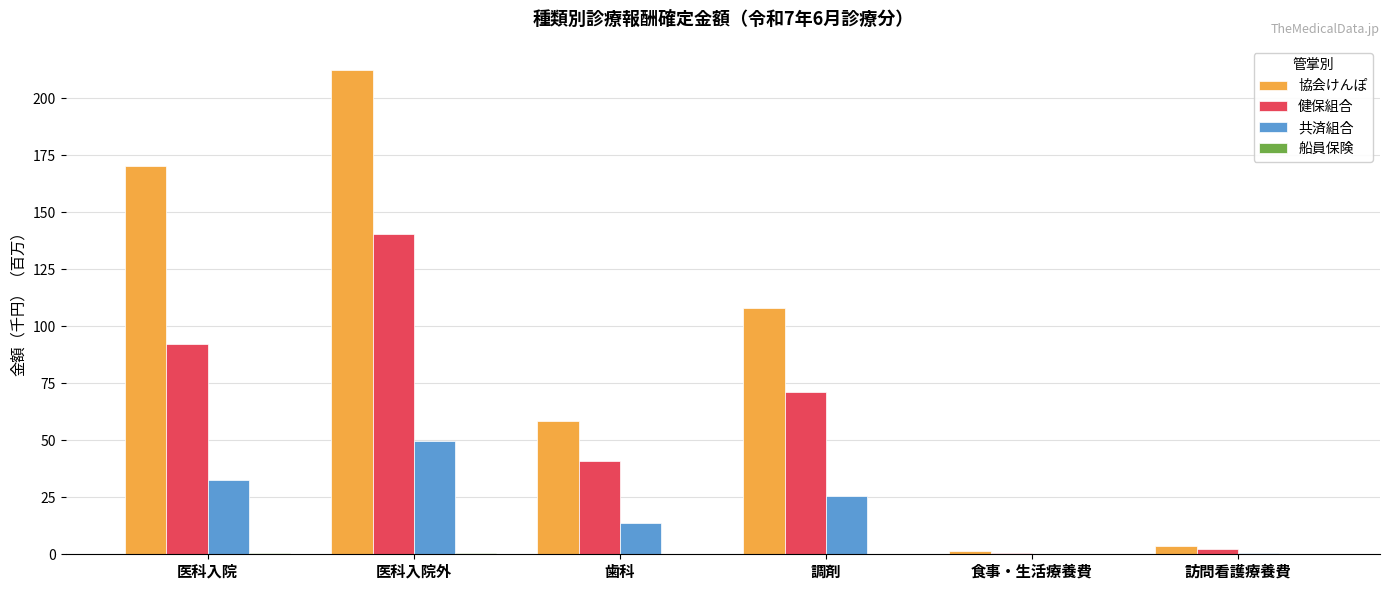

The 協会けんぽ series shows 72.4 at 医科入院. True or false?

False